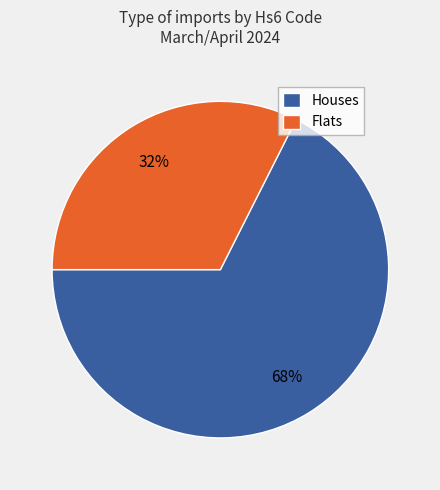

Is the sum of Flats and Houses greater than half?

Yes